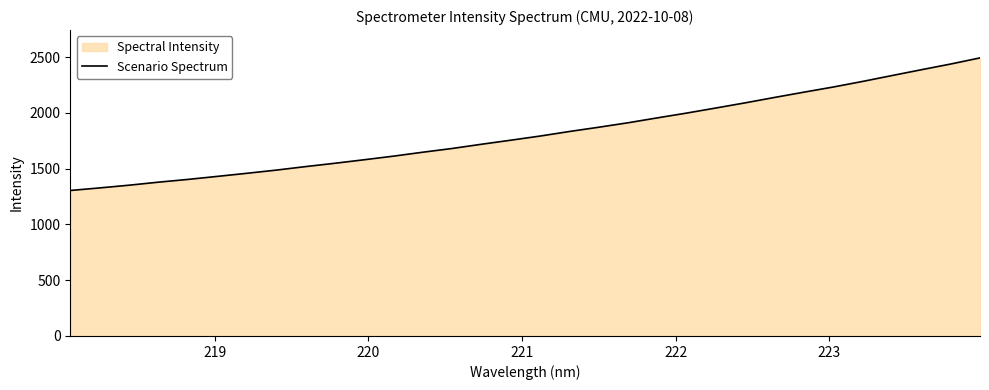

What is the greatest value displayed?

2492.2